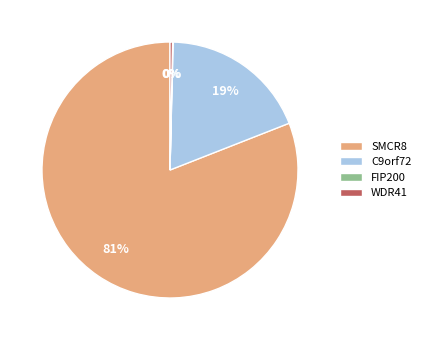

The WDR41 slice represents 0% of the pie. True or false?

True